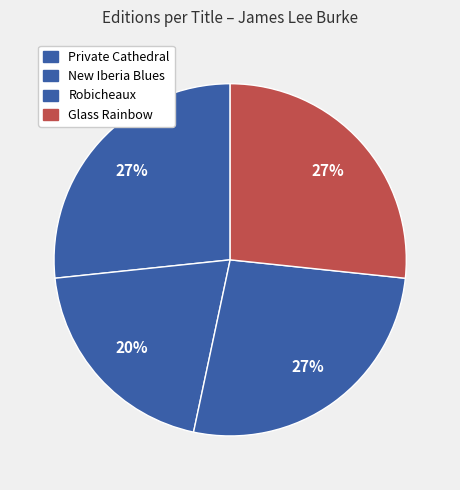

What is the smallest slice in the pie chart?

New Iberia Blues